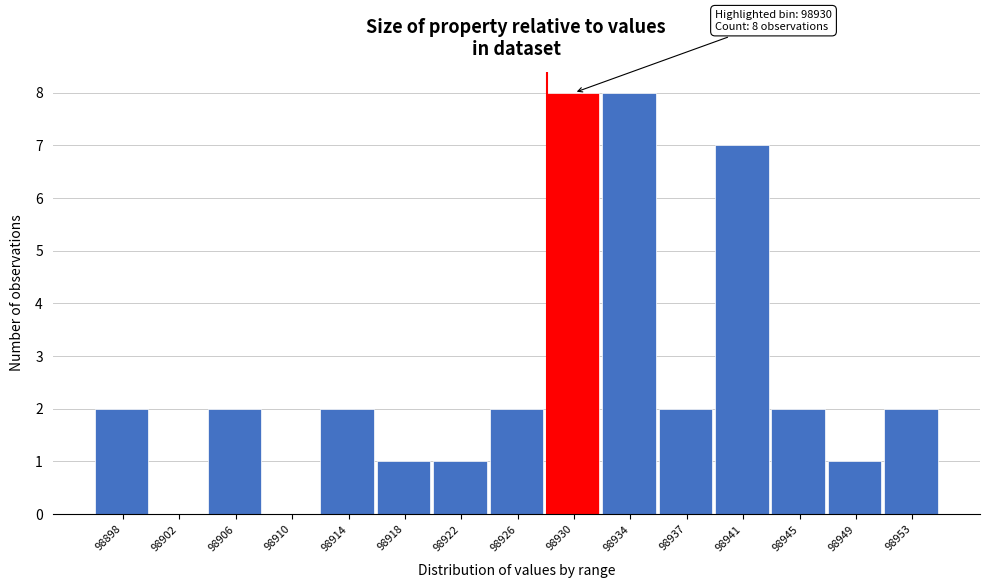

Reading left to right, transcribe all the data shown in this chart.

98898=2	98902=0	98906=2	98910=0	98914=2	98918=1	98922=1	98926=2	98930=8	98934=8	98937=2	98941=7	98945=2	98949=1	98953=2